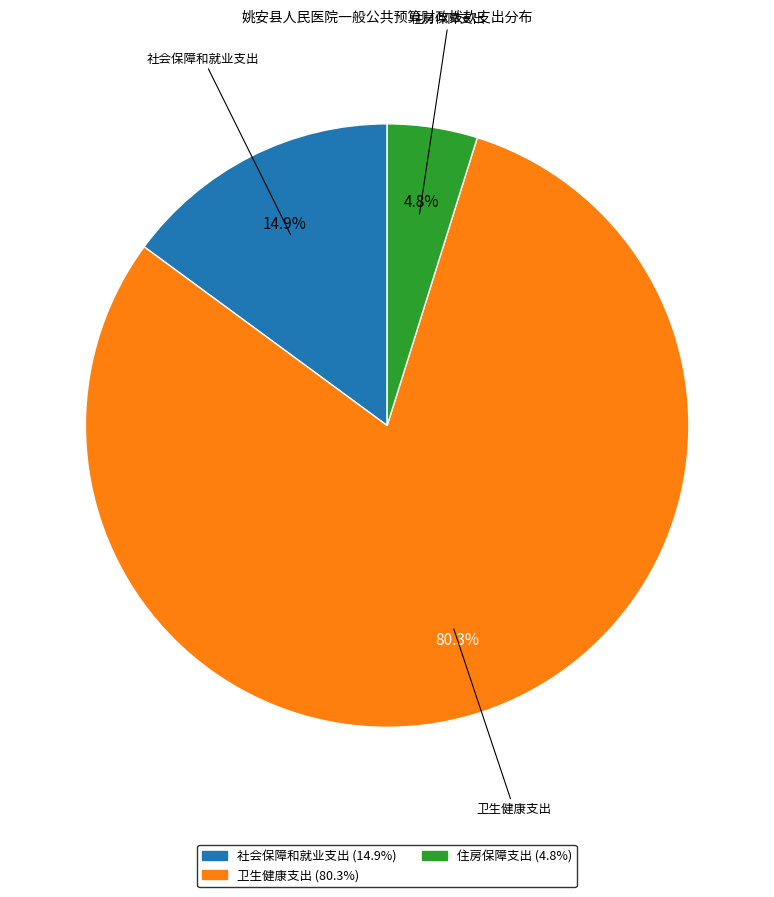

Which category has the smallest portion of the pie?

住房保障支出